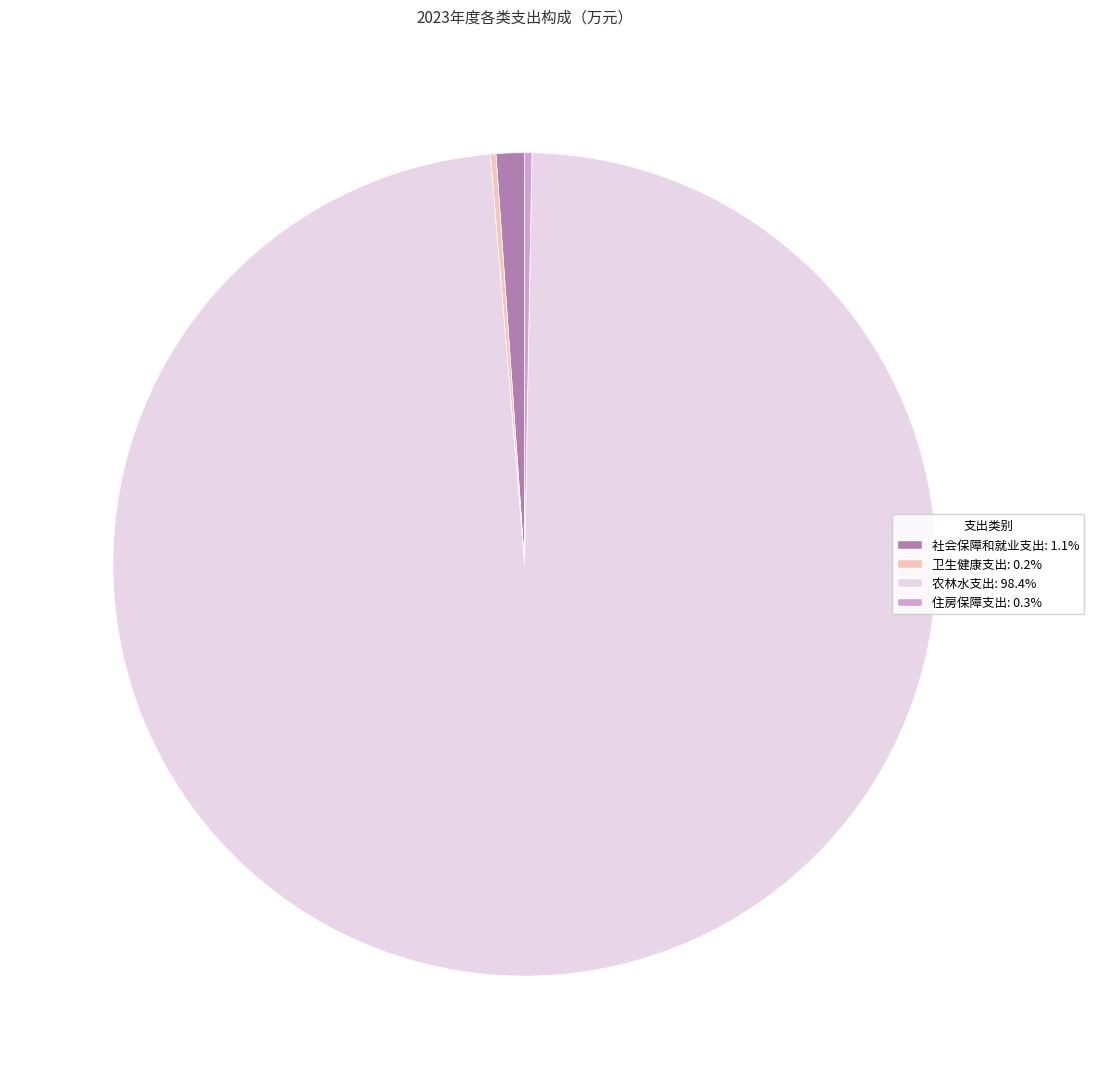

Is the sum of 社会保障和就业支出: 1.1% and 农林水支出: 98.4% greater than half?

Yes